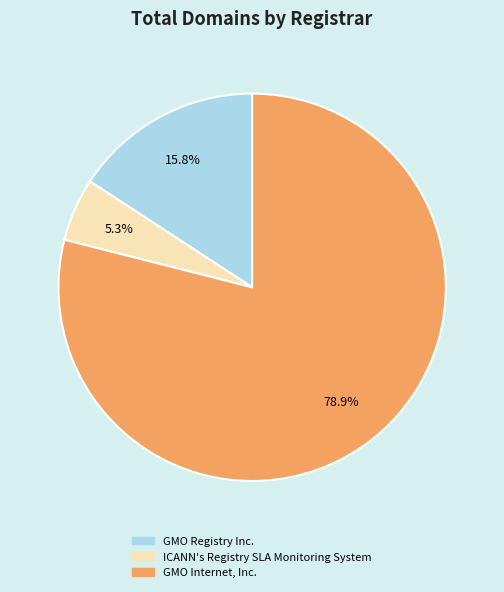

The GMO Internet, Inc. slice represents 66% of the pie. True or false?

False